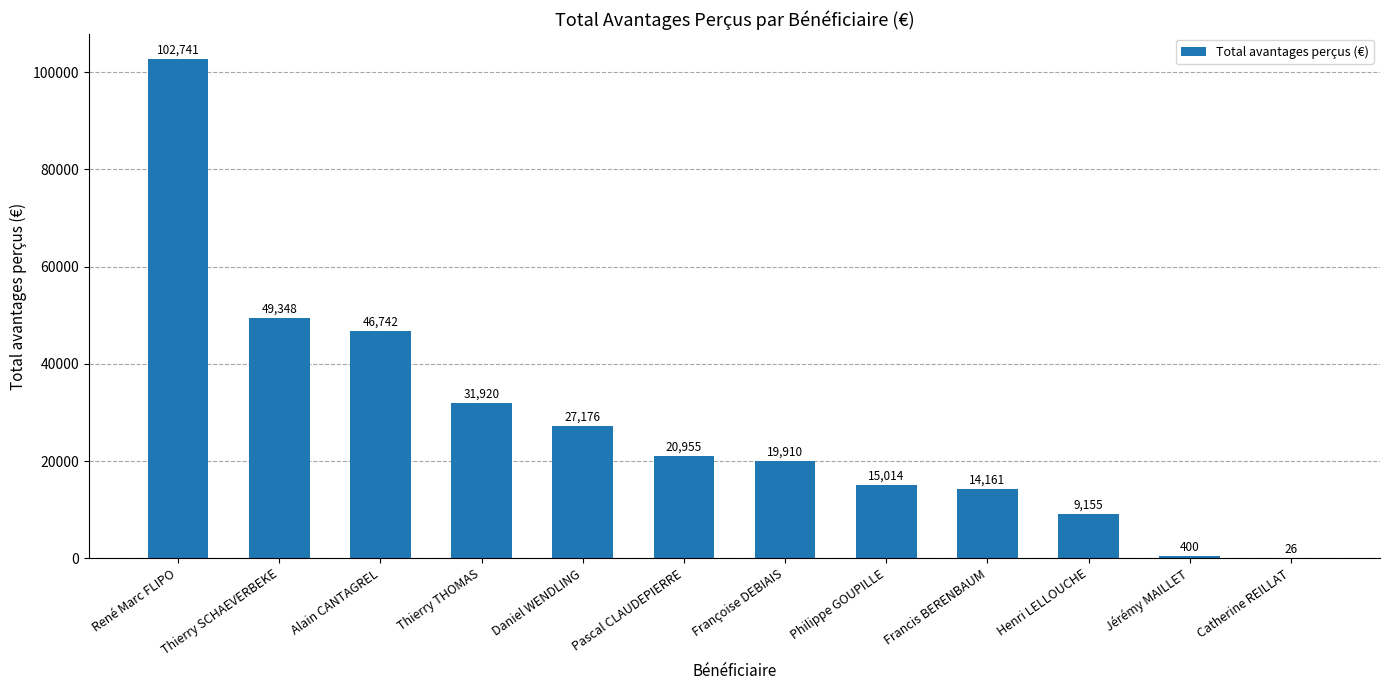

What is the greatest value displayed?

102741